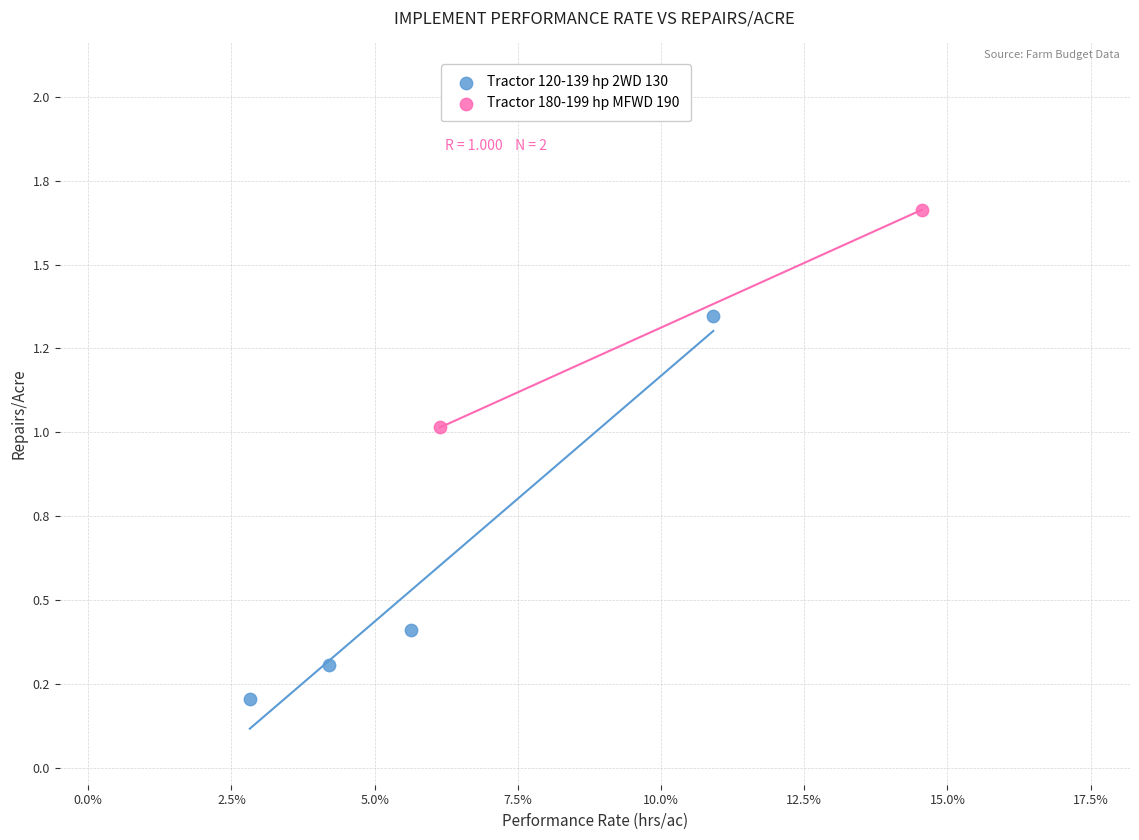

What are all the series names shown in the legend?

Tractor 120-139 hp 2WD 130, Tractor 180-199 hp MFWD 190